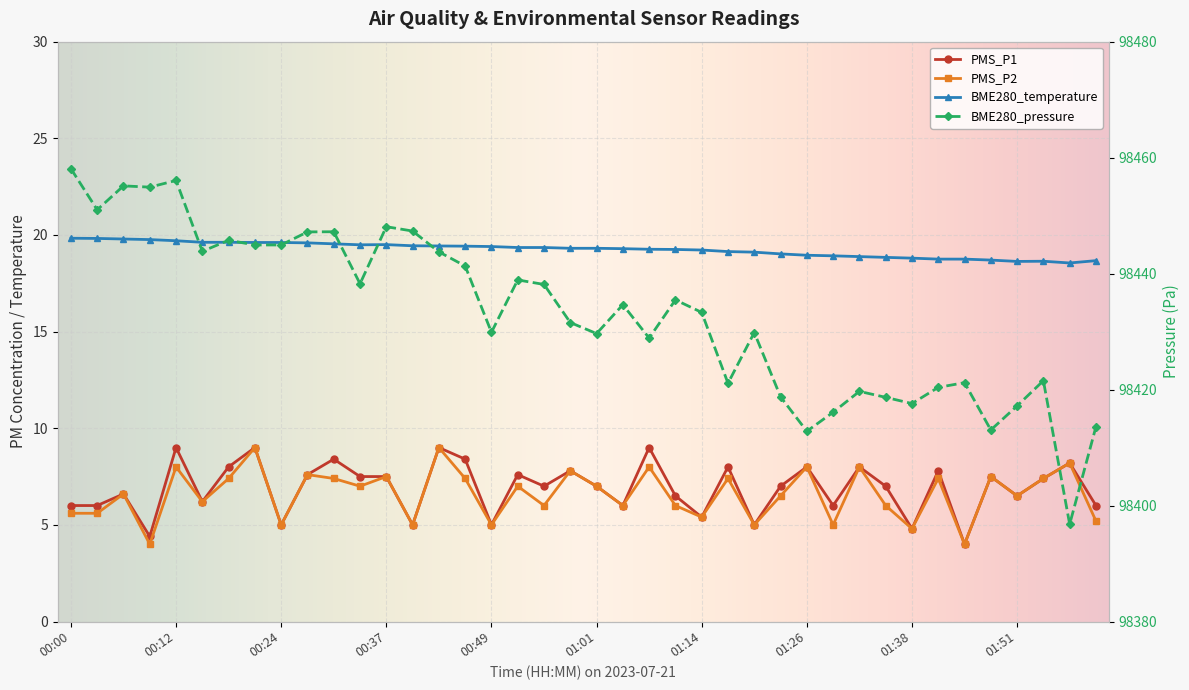

Reading left to right, transcribe all the data shown in this chart.

PMS_P1: 00:00=6.0	00:03=6.0	00:06=6.6	00:09=4.4	00:12=9.0	00:15=6.2	00:18=8.0	00:21=9.0	00:24=5.0	00:27=7.6	00:30=8.4	00:33=7.5	00:37=7.5	00:40=5.0	00:43=9.0	00:46=8.4	00:49=5.0	00:52=7.6	00:55=7.0	00:58=7.8	01:01=7.0	01:04=6.0	01:07=9.0	01:10=6.5	01:14=5.4	01:17=8.0	01:20=5.0	01:23=7.0	01:26=8.0	01:29=6.0	01:32=8.0	01:35=7.0	01:38=4.8	01:42=7.8	01:45=4.0	01:48=7.5	01:51=6.5	01:54=7.4	01:57=8.2	02:00=6.0
PMS_P2: 00:00=5.6	00:03=5.6	00:06=6.6	00:09=4.0	00:12=8.0	00:15=6.2	00:18=7.4	00:21=9.0	00:24=5.0	00:27=7.6	00:30=7.4	00:33=7.0	00:37=7.5	00:40=5.0	00:43=9.0	00:46=7.4	00:49=5.0	00:52=7.0	00:55=6.0	00:58=7.8	01:01=7.0	01:04=6.0	01:07=8.0	01:10=6.0	01:14=5.4	01:17=7.4	01:20=5.0	01:23=6.5	01:26=8.0	01:29=5.0	01:32=8.0	01:35=6.0	01:38=4.8	01:42=7.4	01:45=4.0	01:48=7.5	01:51=6.5	01:54=7.4	01:57=8.2	02:00=5.2
BME280_temperature: 00:00=19.8	00:03=19.8	00:06=19.8	00:09=19.8	00:12=19.7	00:15=19.6	00:18=19.6	00:21=19.6	00:24=19.6	00:27=19.6	00:30=19.5	00:33=19.5	00:37=19.5	00:40=19.4	00:43=19.4	00:46=19.4	00:49=19.4	00:52=19.4	00:55=19.4	00:58=19.3	01:01=19.3	01:04=19.3	01:07=19.3	01:10=19.2	01:14=19.2	01:17=19.1	01:20=19.1	01:23=19.0	01:26=18.9	01:29=18.9	01:32=18.9	01:35=18.8	01:38=18.8	01:42=18.8	01:45=18.8	01:48=18.7	01:51=18.6	01:54=18.6	01:57=18.6	02:00=18.7
BME280_pressure: 00:00=98458.1	00:03=98451.0	00:06=98455.1	00:09=98454.9	00:12=98456.1	00:15=98443.8	00:18=98445.8	00:21=98444.9	00:24=98444.9	00:27=98447.2	00:30=98447.2	00:33=98438.2	00:37=98448.1	00:40=98447.3	00:43=98443.8	00:46=98441.3	00:49=98429.9	00:52=98438.9	00:55=98438.1	00:58=98431.6	01:01=98429.7	01:04=98434.6	01:07=98428.9	01:10=98435.5	01:14=98433.3	01:17=98421.1	01:20=98429.8	01:23=98418.8	01:26=98412.8	01:29=98416.1	01:32=98419.7	01:35=98418.7	01:38=98417.6	01:42=98420.4	01:45=98421.2	01:48=98413.0	01:51=98417.2	01:54=98421.5	01:57=98396.8	02:00=98413.6